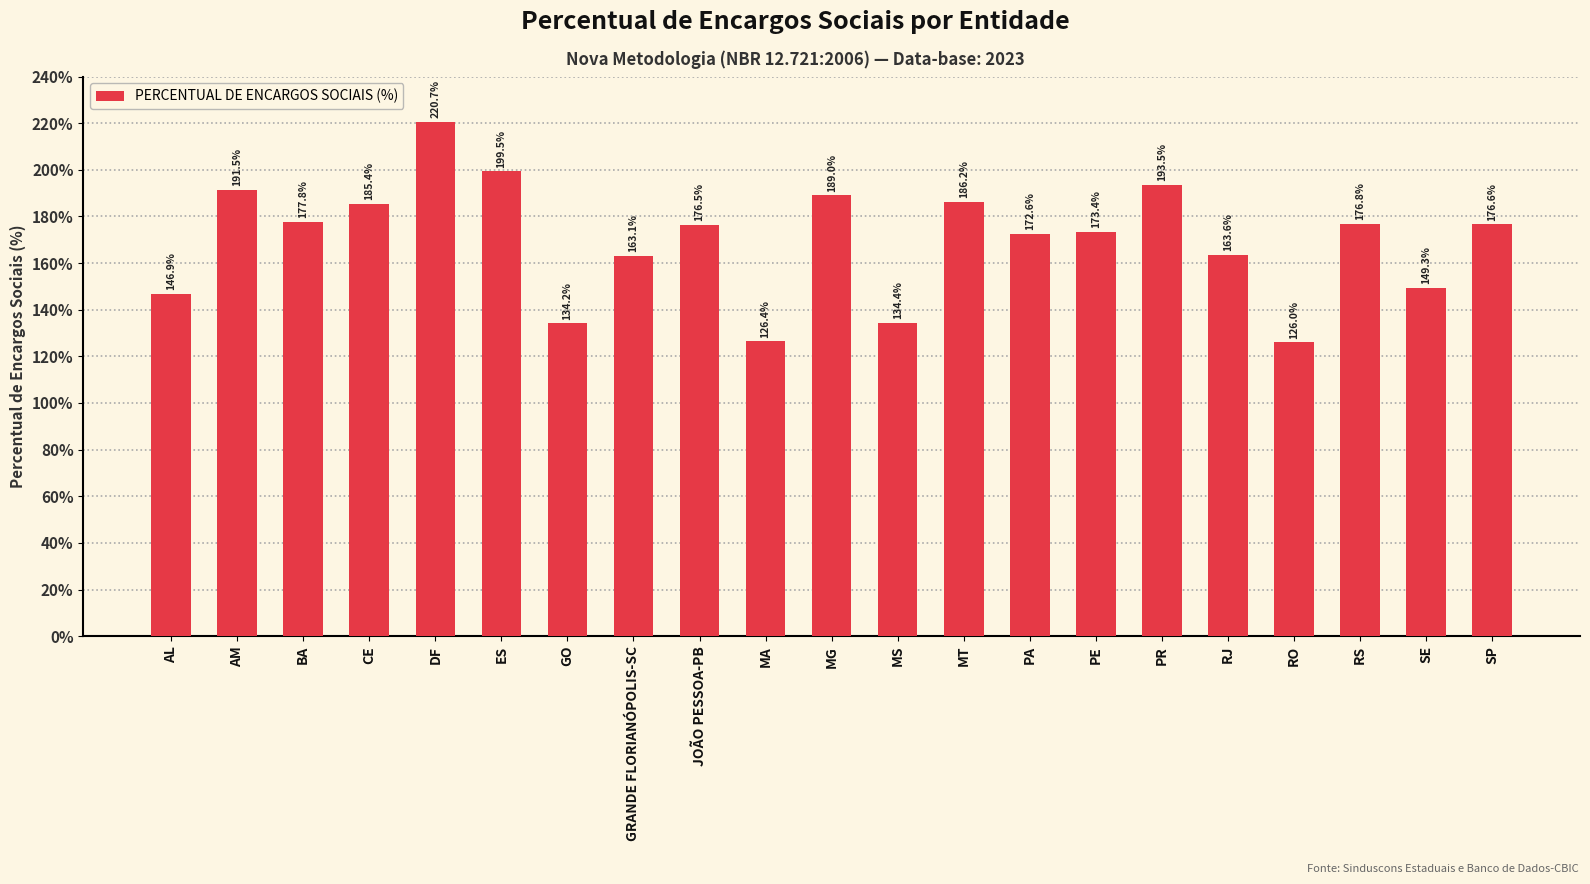

The chart shows a value of 199.5 at ES. True or false?

True